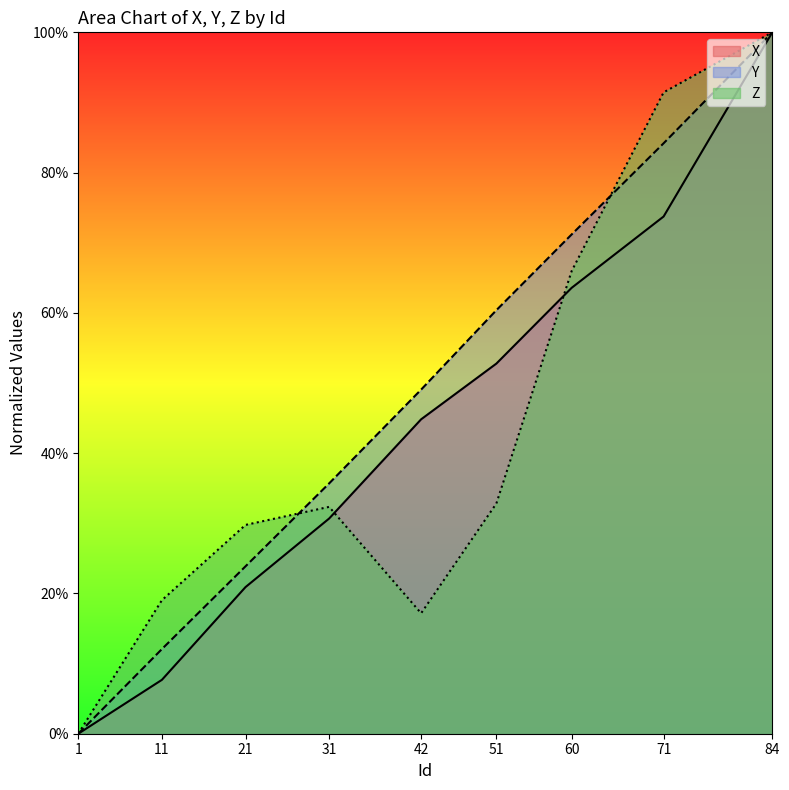

Is it true that Y equals 0.3 at 51?

False